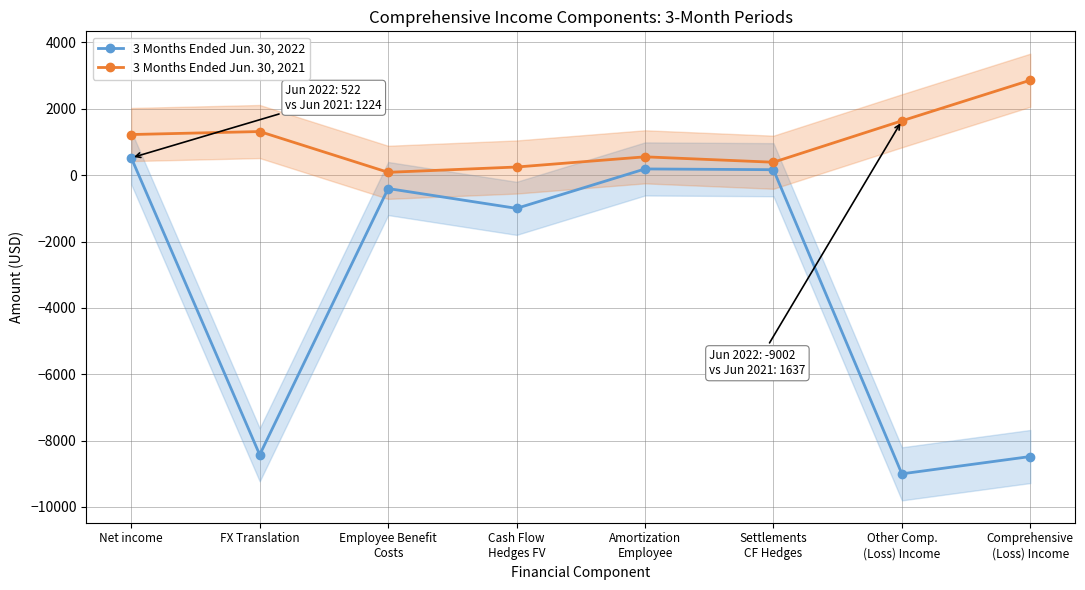

What value does the 3 Months Ended Jun. 30, 2021 series have at Settlements
CF Hedges?

389